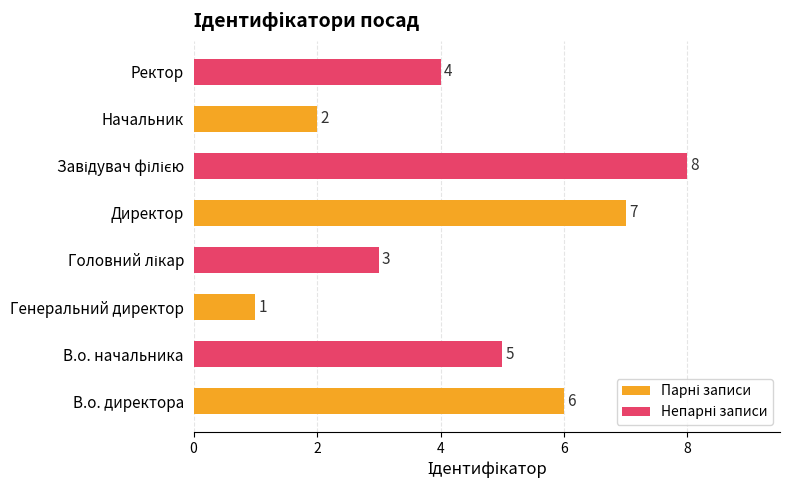

What is the total value across all series at В.о. директора?

11